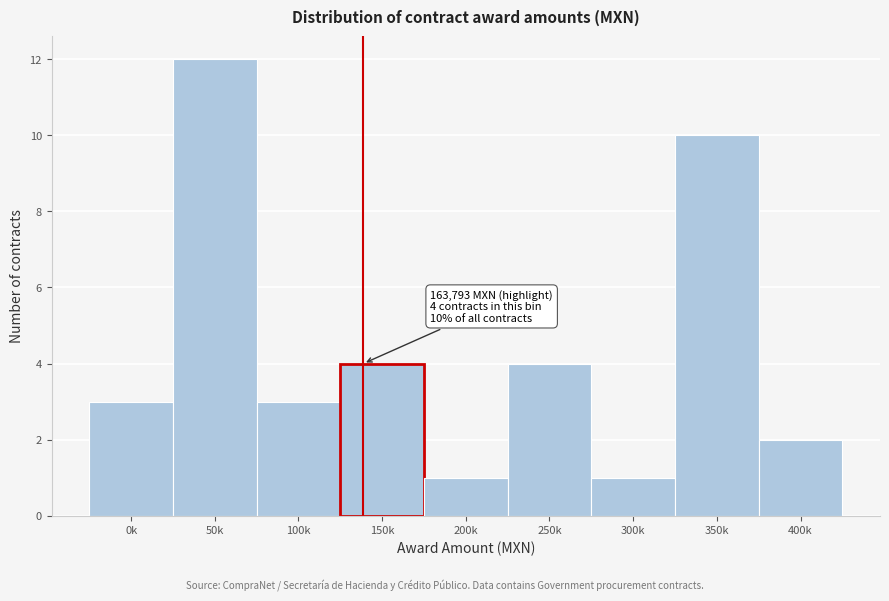

Reading left to right, list all the values displayed in this chart.

3	12	3	4	1	4	1	10	2